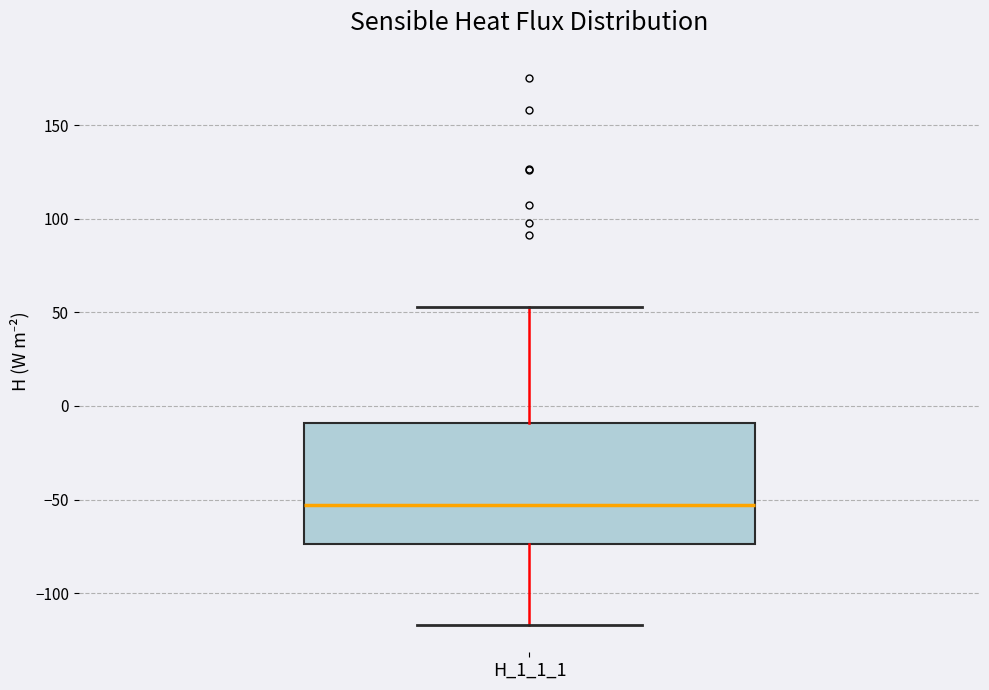

Read this box plot against the y-axis: the position of the median line, the range covered by the box, and the ends of both whiskers. The values are not printed on the chart, so give them approximately, as read against the axis.

median -55, box -75 to -10, whiskers -115 to 55